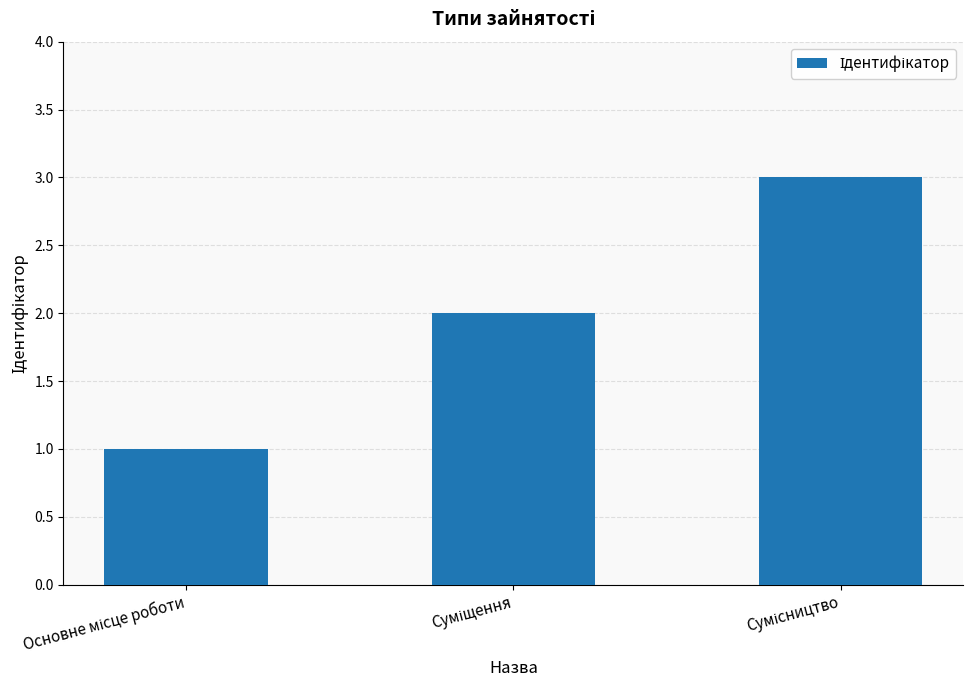

Reading left to right, what are all the values shown in this chart?

1	2	3